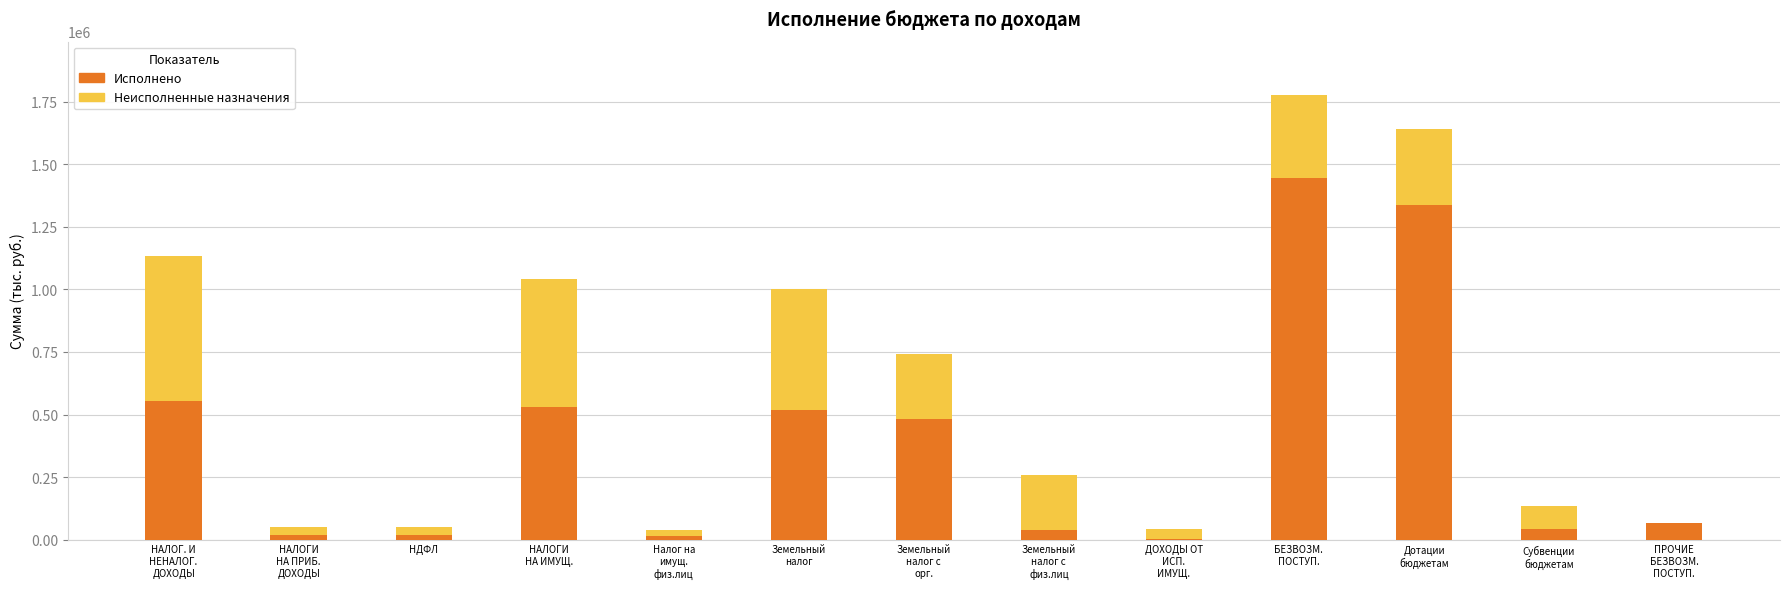

What is the highest value of the Исполнено series?

1447127.5